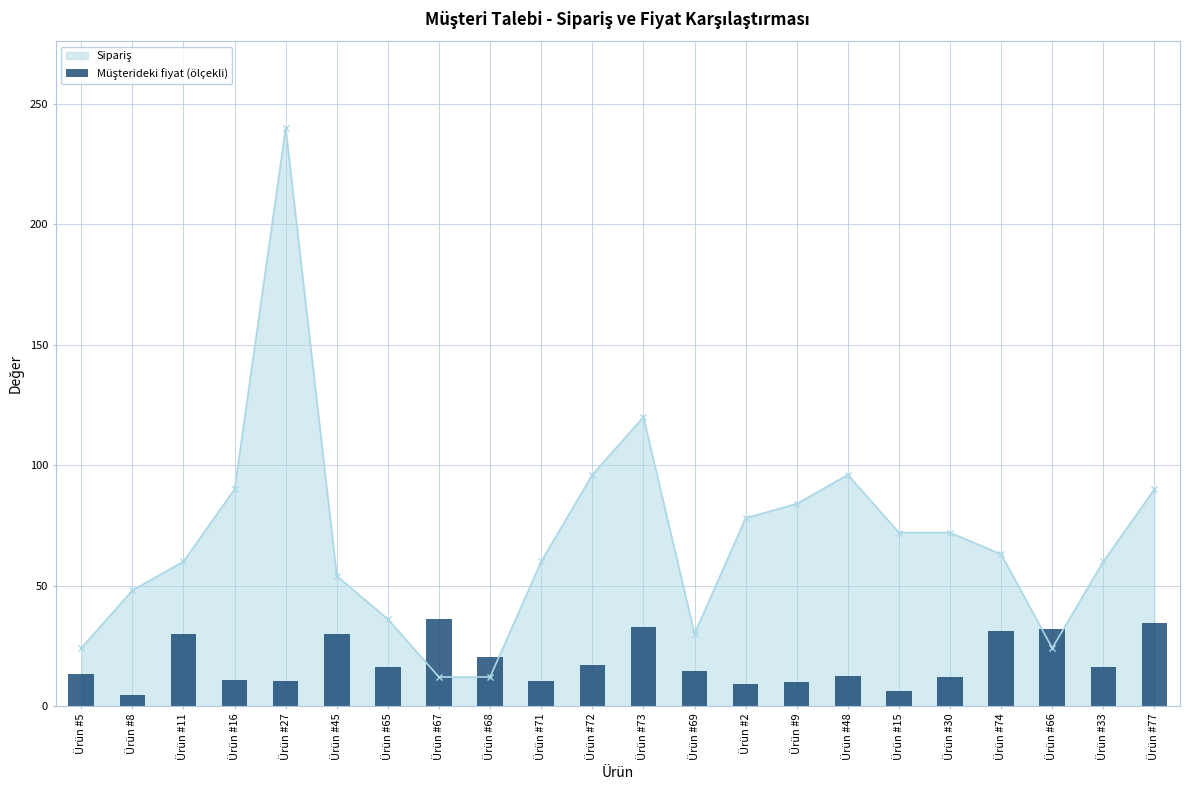

Where does the data first go above 16?

Ürün #11